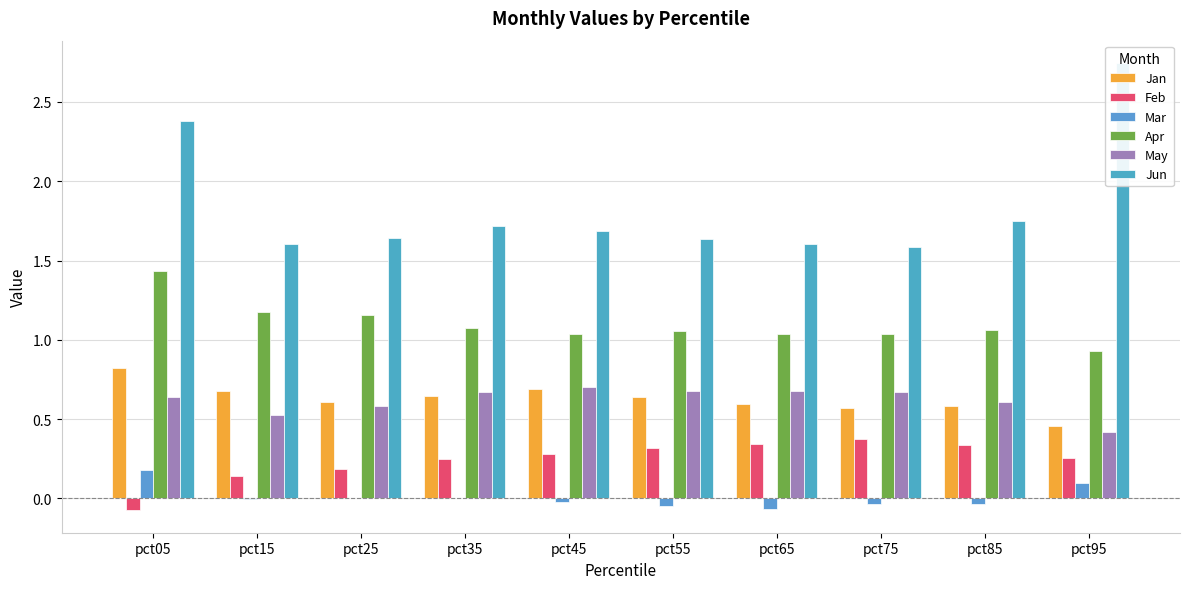

Which category has the highest value across all series?

pct95